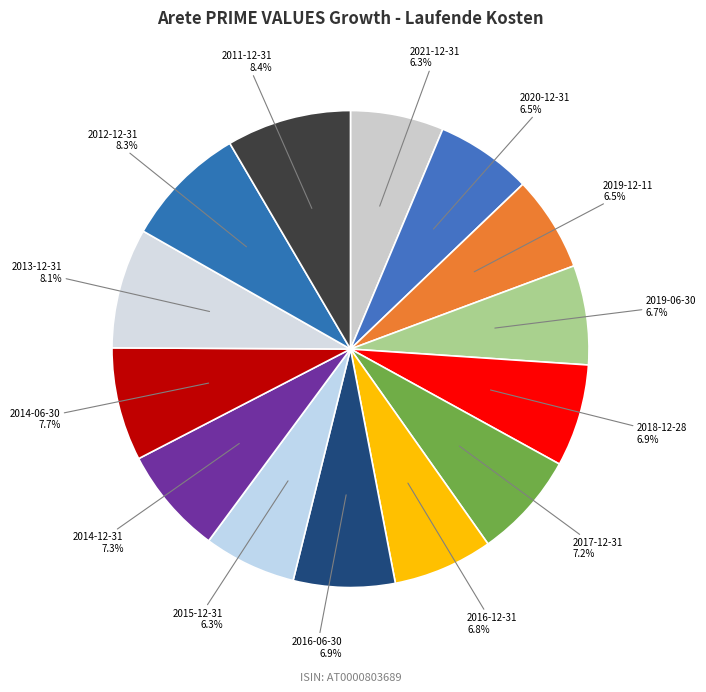

Count the number of slices in the pie.

14